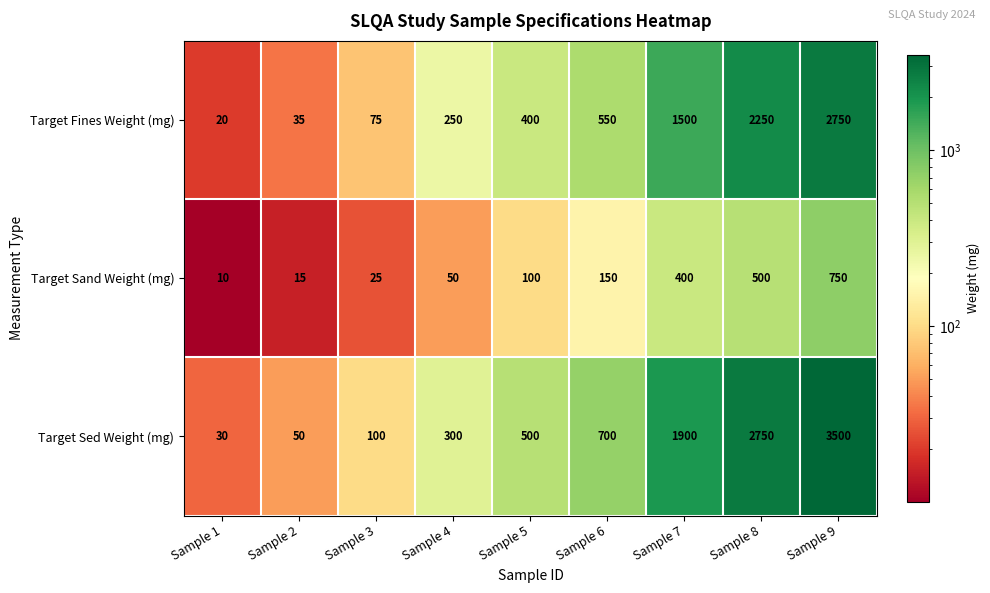

What is the maximum value for Target Fines Weight (mg)?

2750